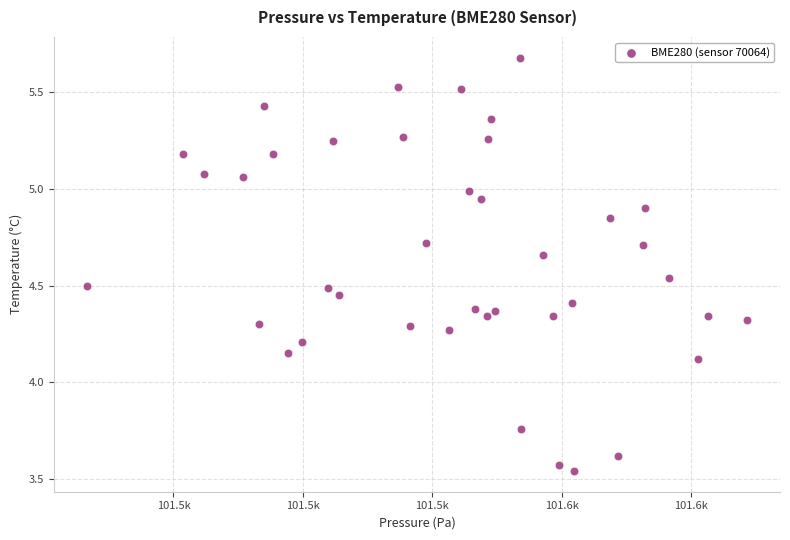

What is the range of Y values (max minus min)?

2.1